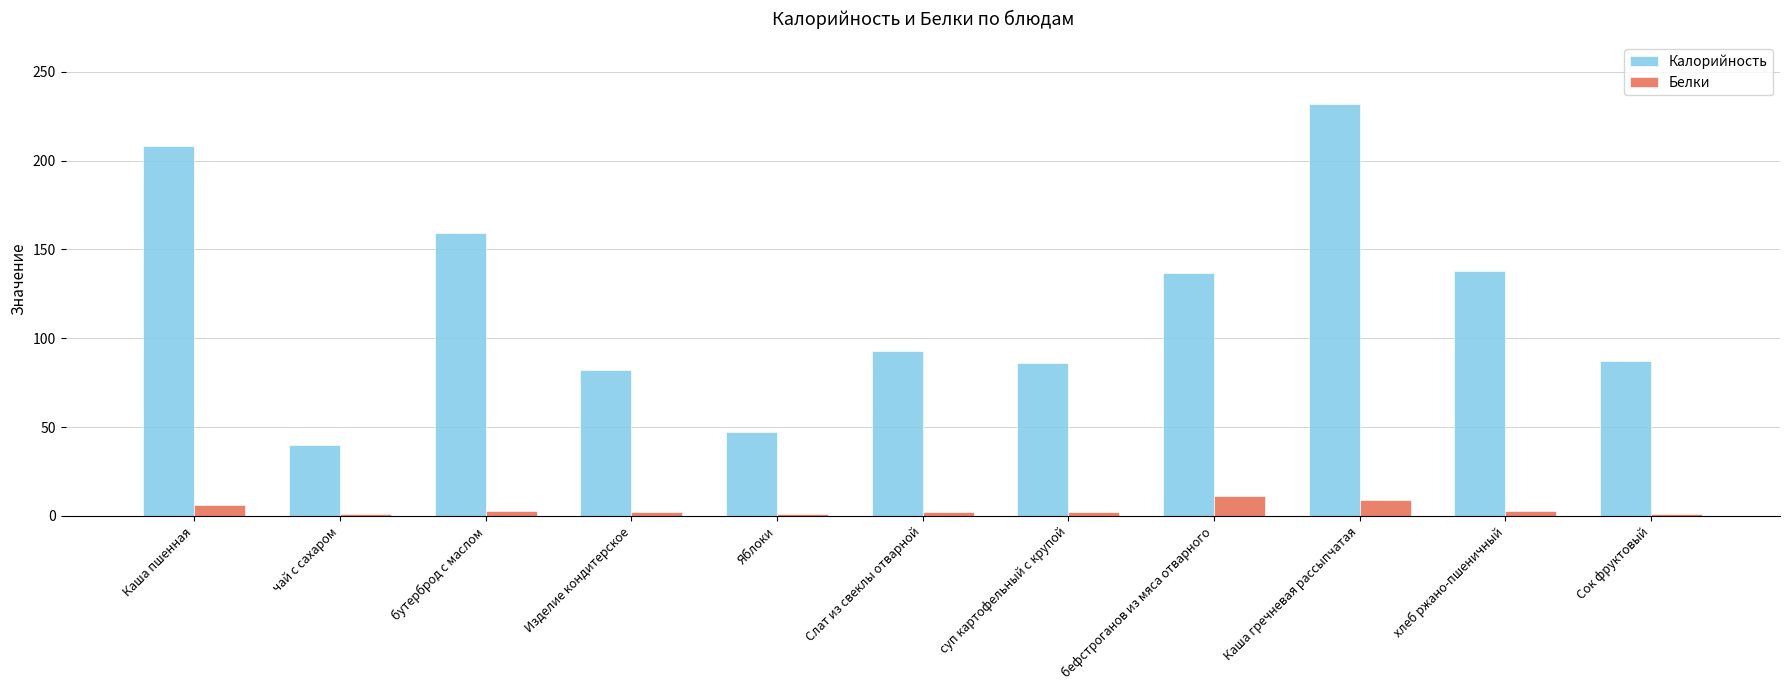

What value does the Калорийность series have at Каша пшенная?

208